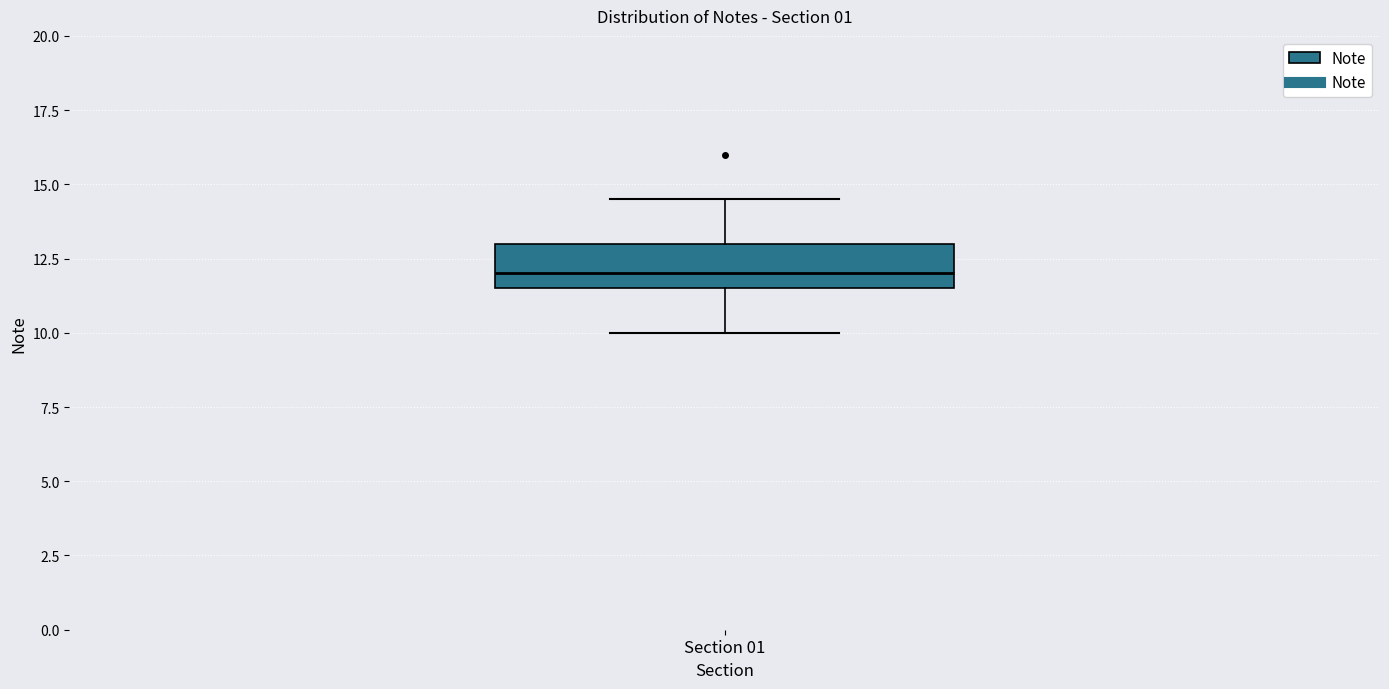

Read this box plot against the y-axis: the position of the median line, the range covered by the box, and the ends of both whiskers. The values are not printed on the chart, so give them approximately, as read against the axis.

median 12.0, box 11.5 to 13.0, whiskers 10.0 to 14.5